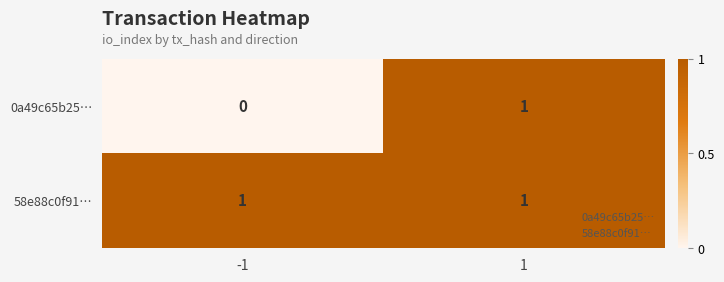

At which category is the sum across all series the highest?

1